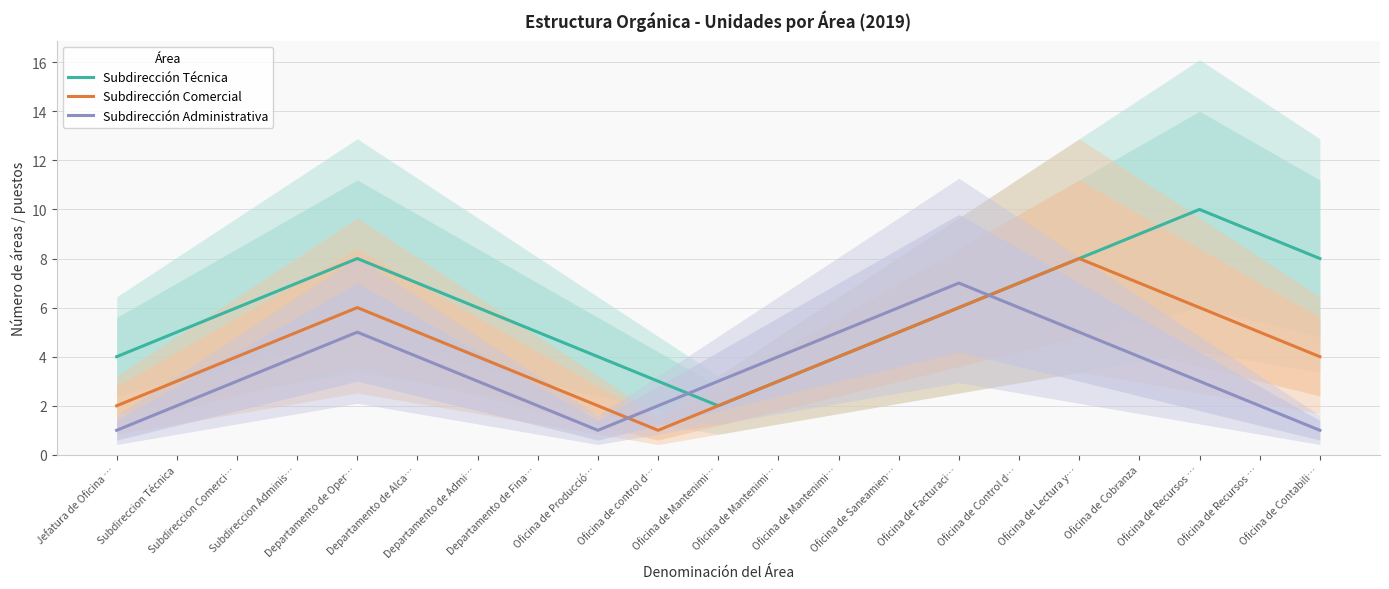

List the series in order of their peak value, lowest first.

Subdirección Administrativa, Subdirección Comercial, Subdirección Técnica